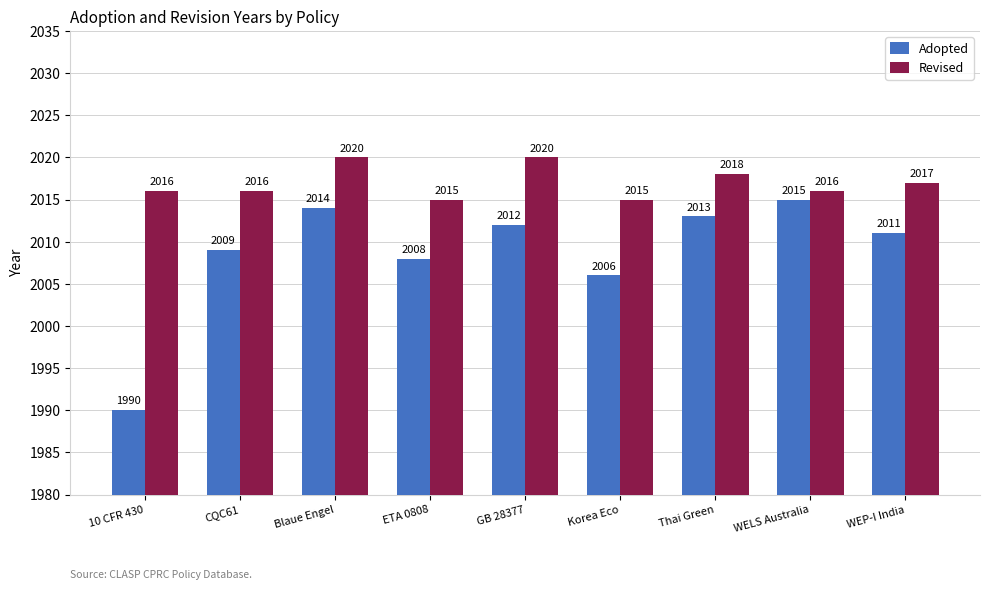

Reading left to right, list all the values displayed in this chart.

Adopted: 1990	2009	2014	2008	2012	2006	2013	2015	2011
Revised: 2016	2016	2020	2015	2020	2015	2018	2016	2017